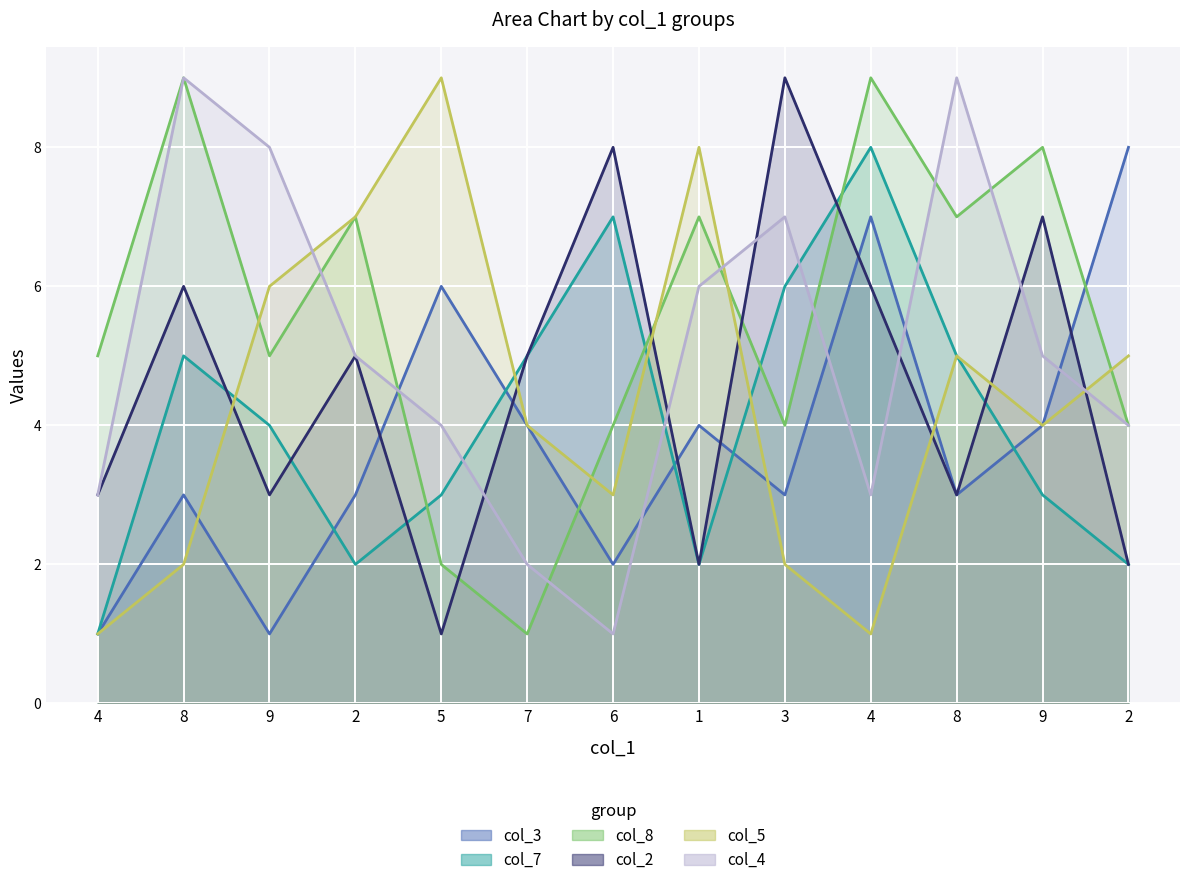

How many intersections are there between col_8 and col_7?

4